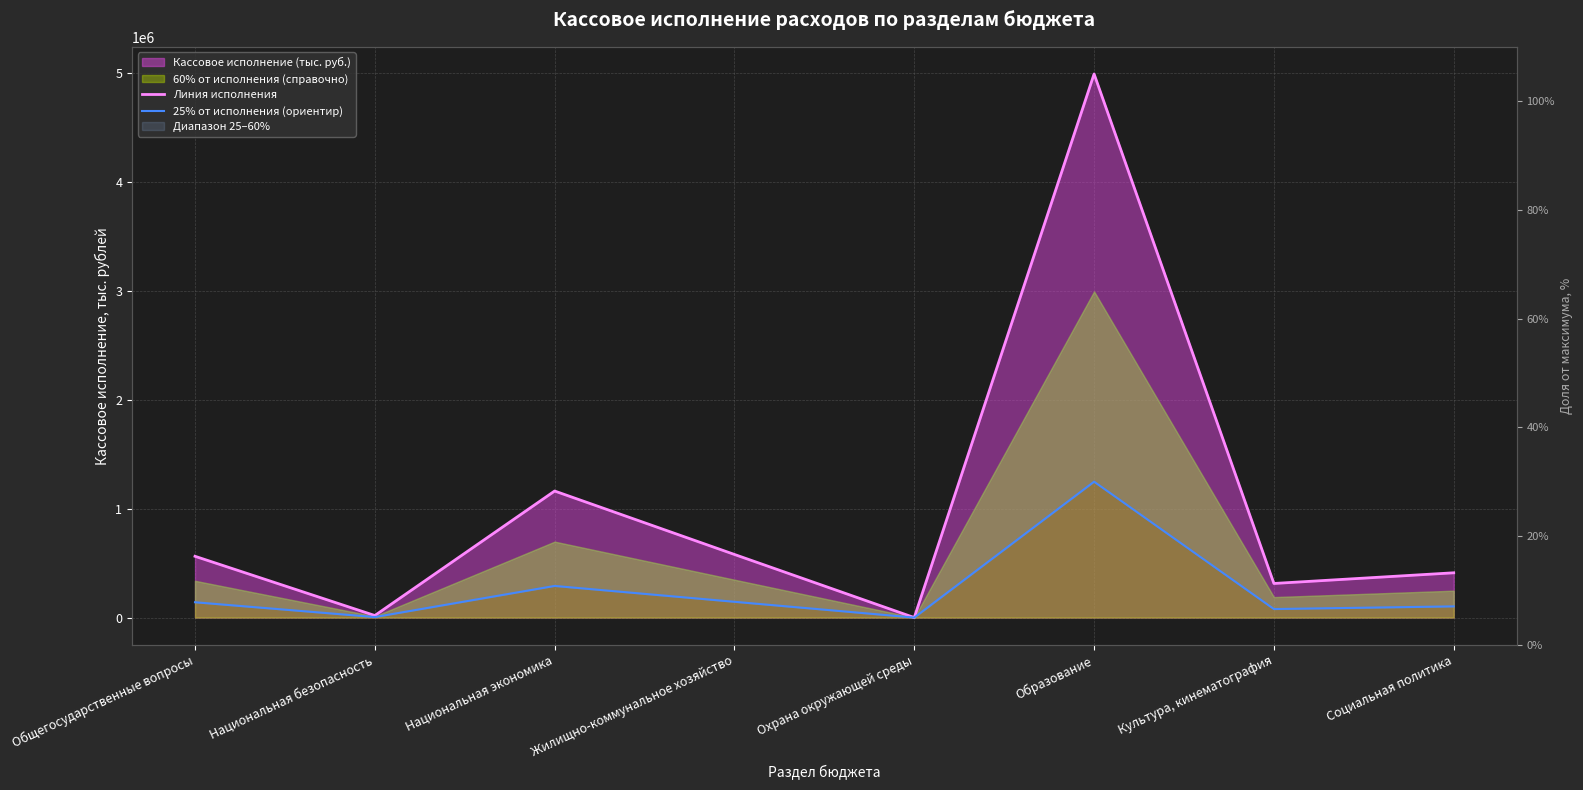

The value of 25% от исполнения (ориентир) at Культура, кинематография is 109935.0. True or false?

False